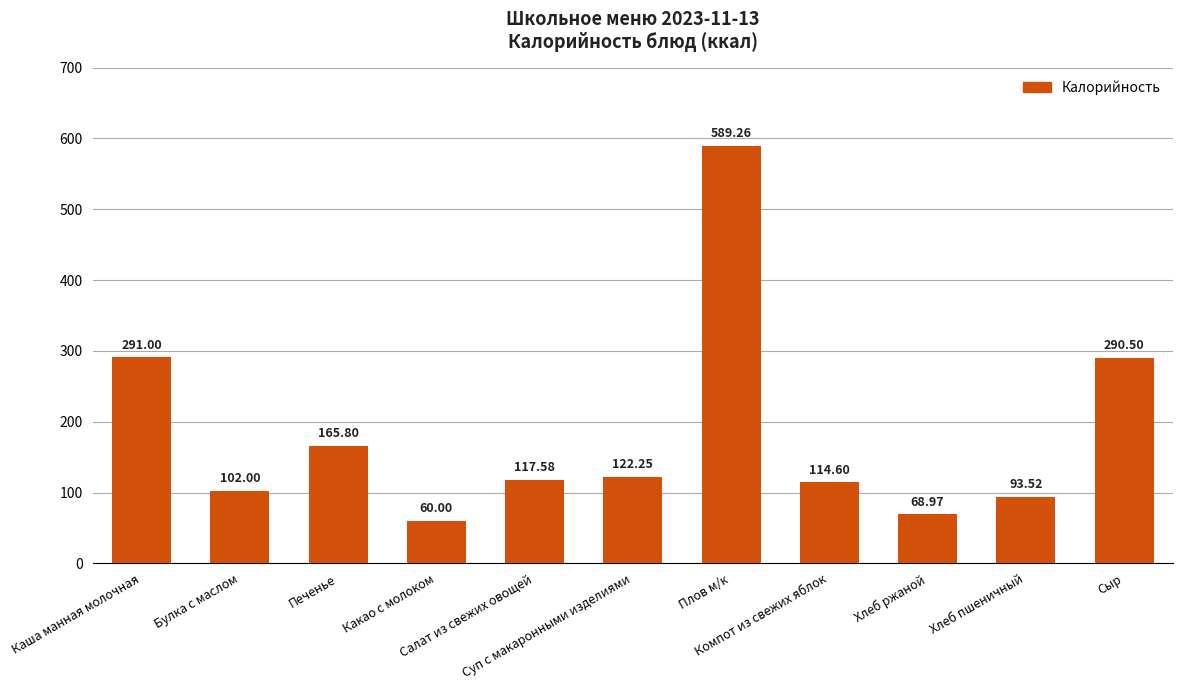

What is the smallest value displayed?

60.0